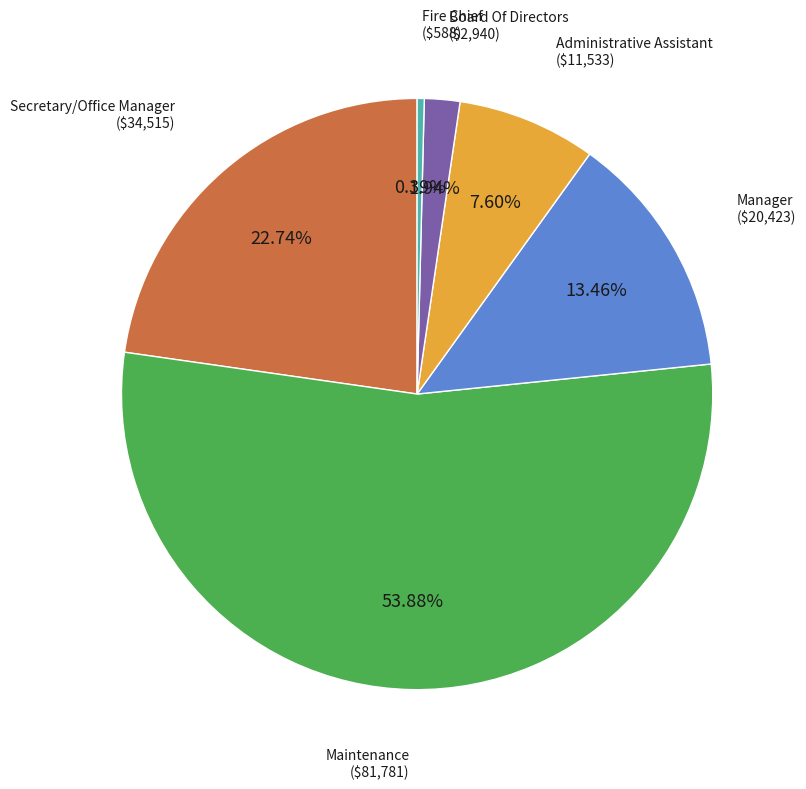

Does any single category account for the majority?

Yes